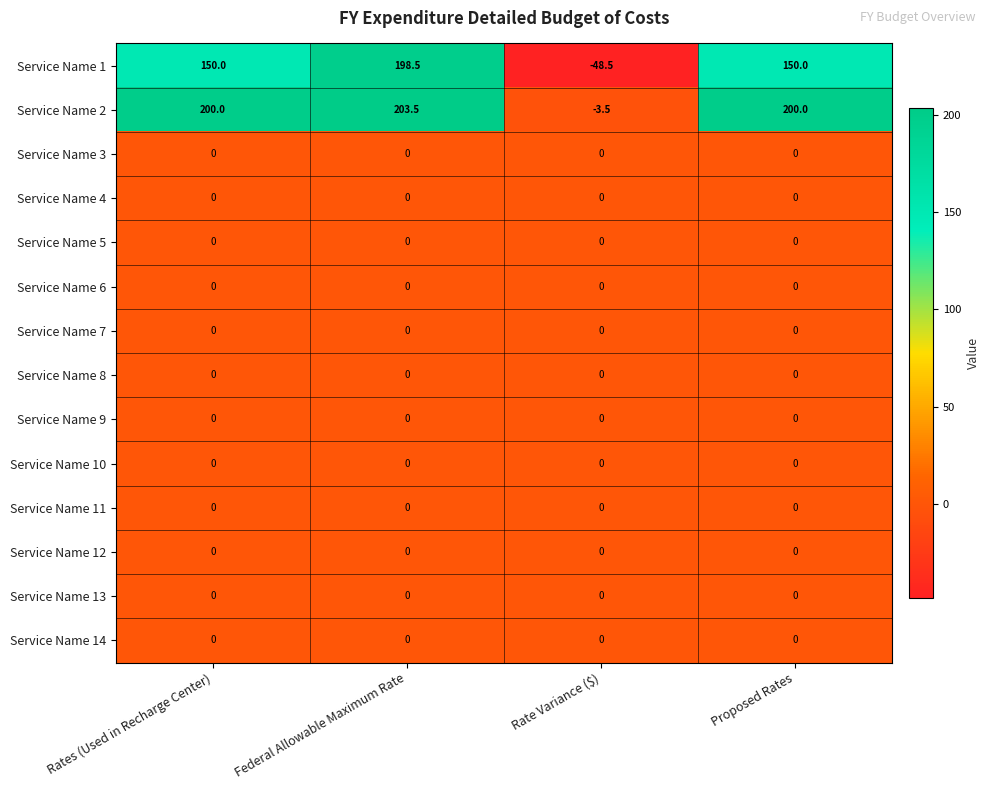

What is the sum of the Service Name 1 values at Rate Variance ($) and Federal Allowable Maximum Rate?

150.0